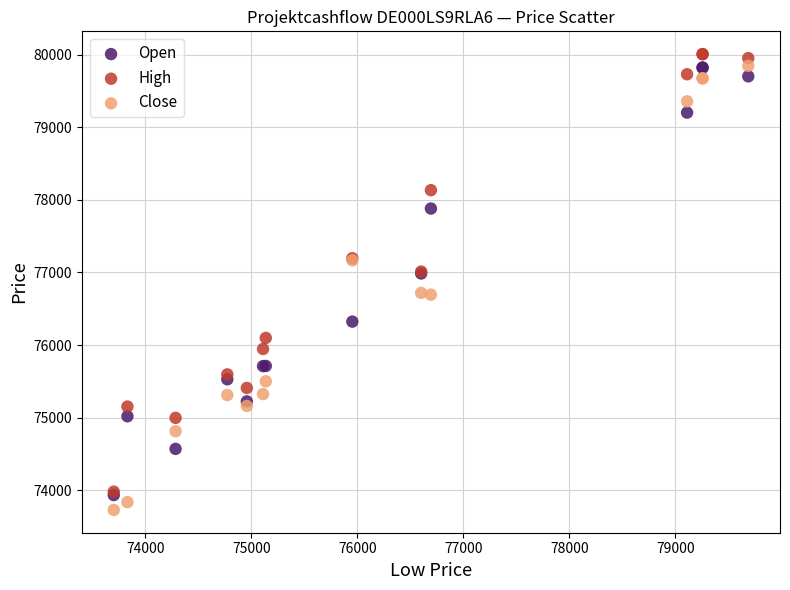

Which series reaches the minimum Y coordinate?

Close